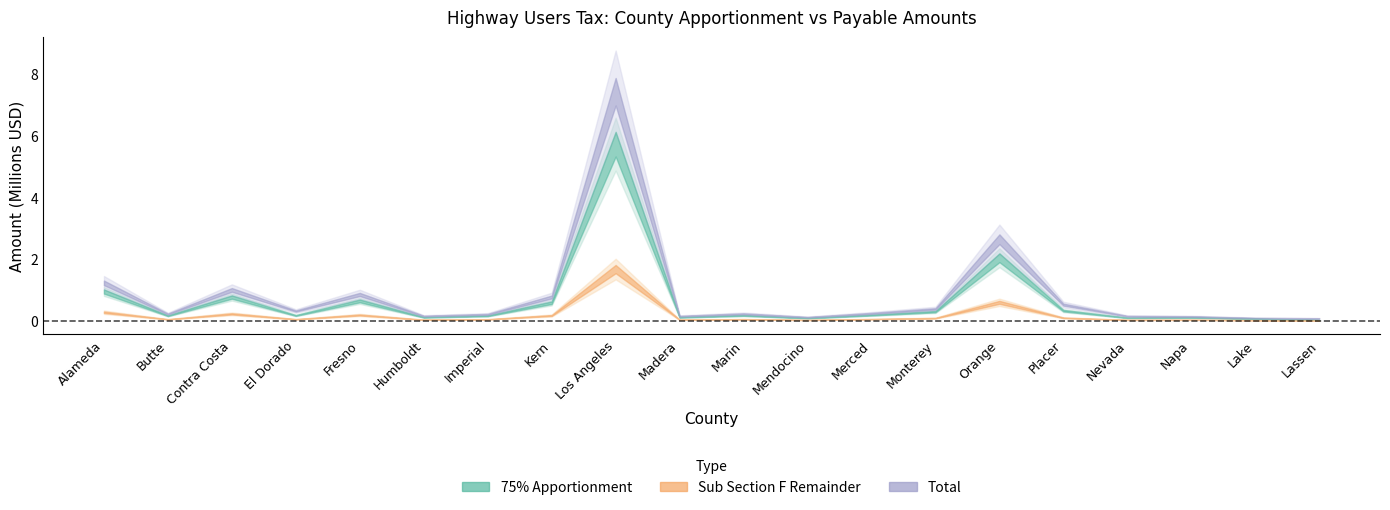

How many interior local valleys does the apportionment series have?

6